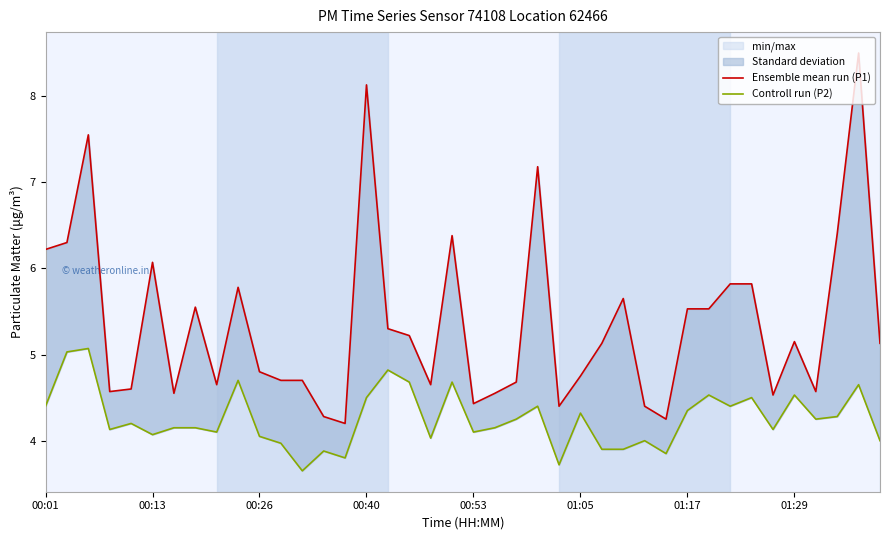

What is the value of the Ensemble mean run (P1) point at the 20th from the left?

6.4